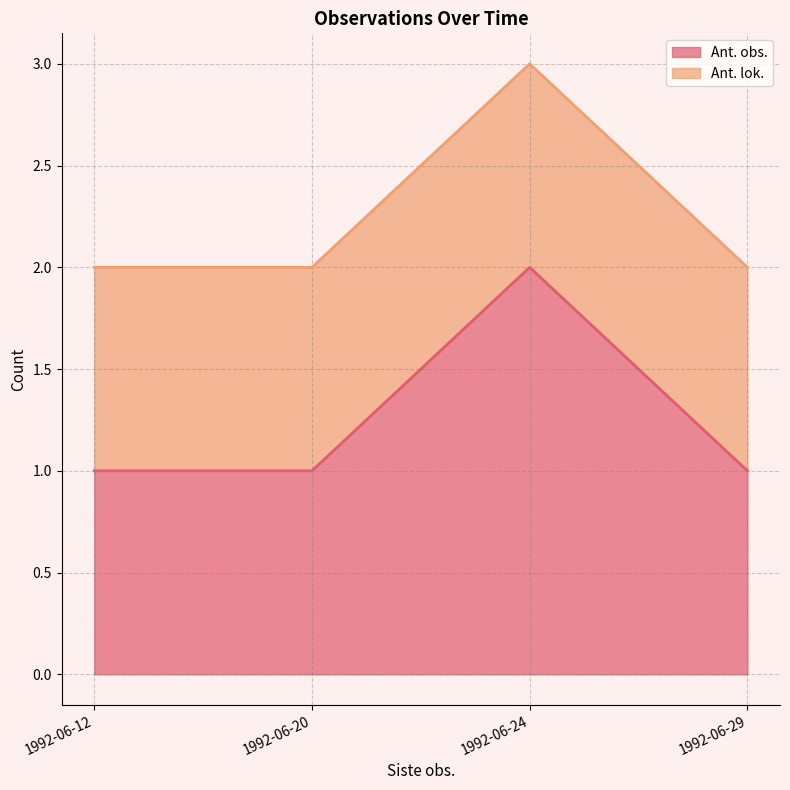

Does the chart display data point markers on the line(s)?

No